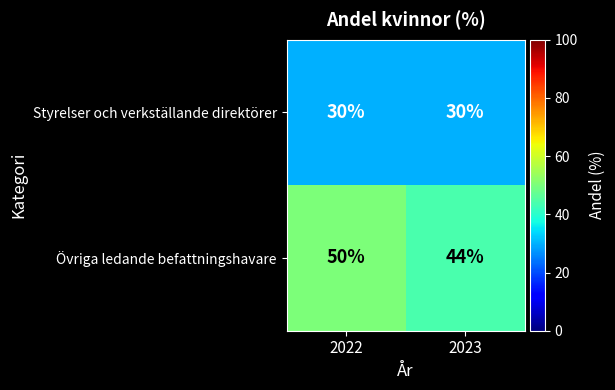

Which series has the largest total across all categories?

Övriga ledande befattningshavare